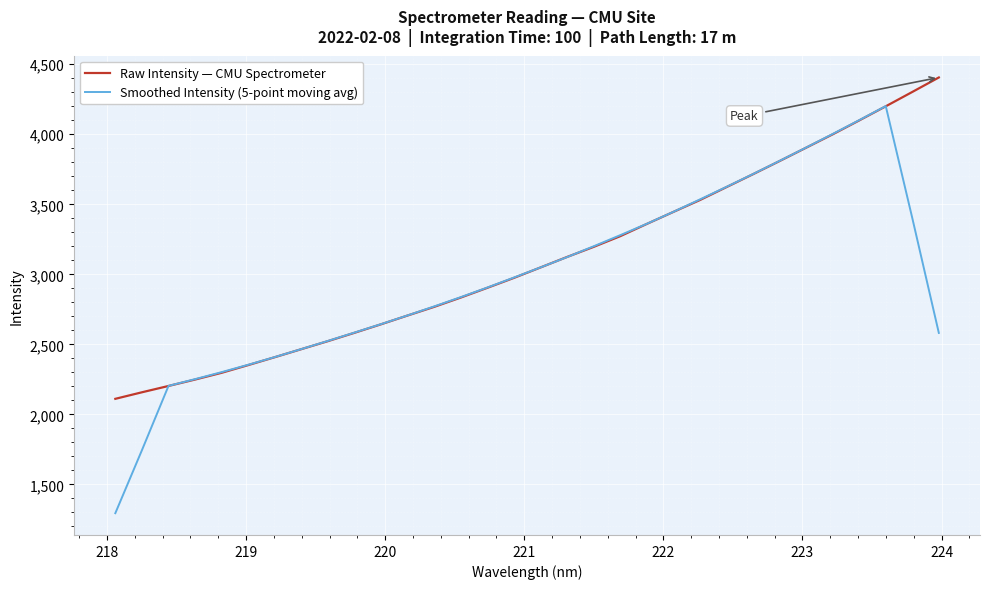

What is the smallest value displayed?

1294.2